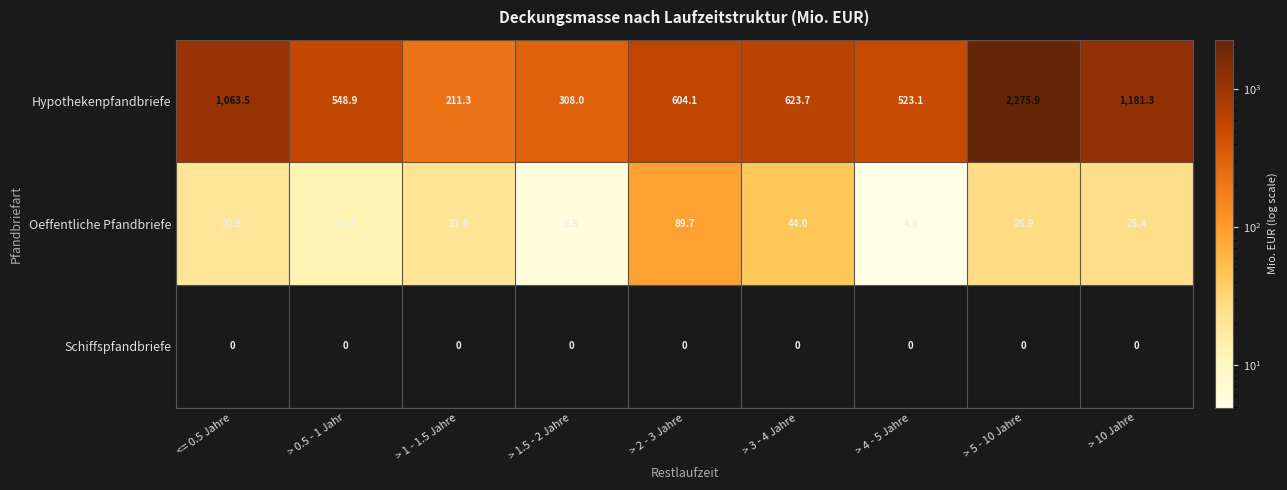

What is the average value of the Hypothekenpfandbriefe series?

815.5